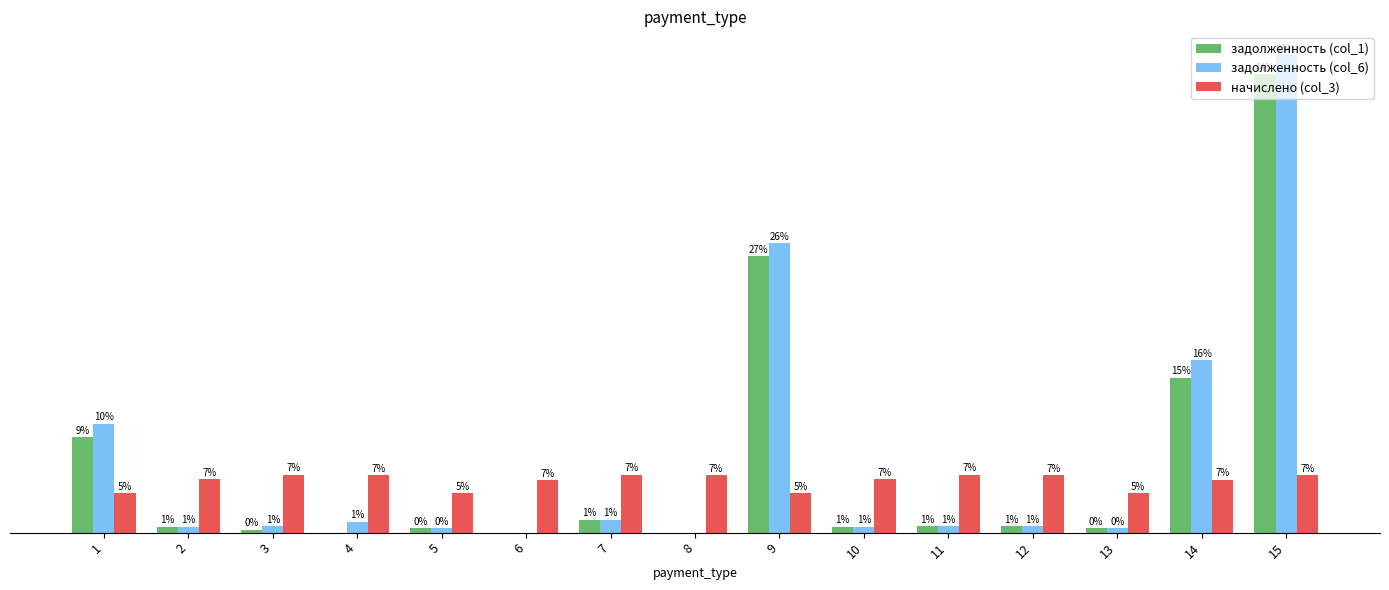

Which series has the largest range (max minus min)?

задолженность (col_6)